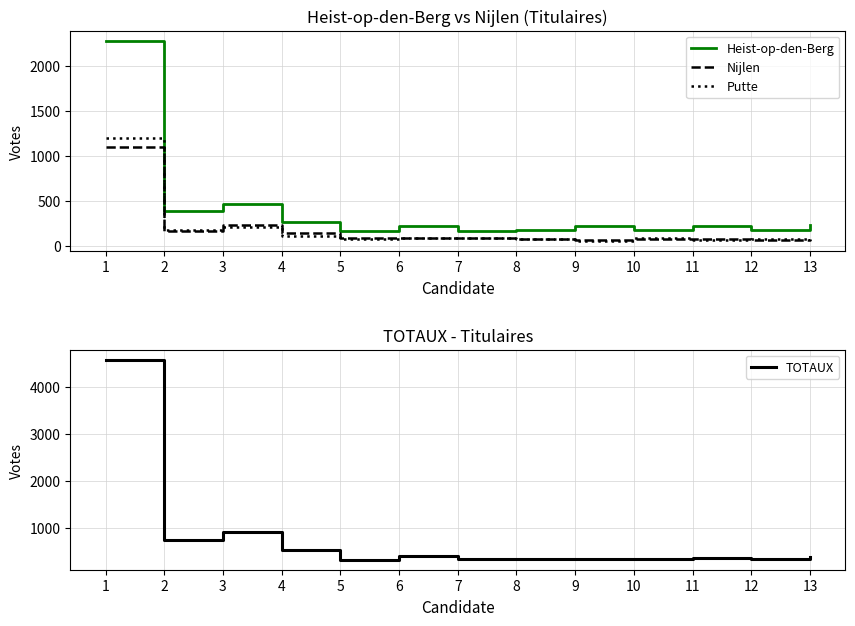

Does the chart display data point markers on the line(s)?

No